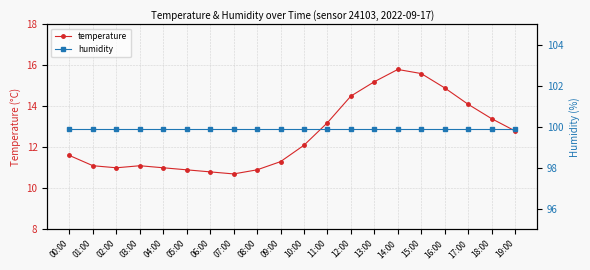

Count the number of data series in this chart.

2